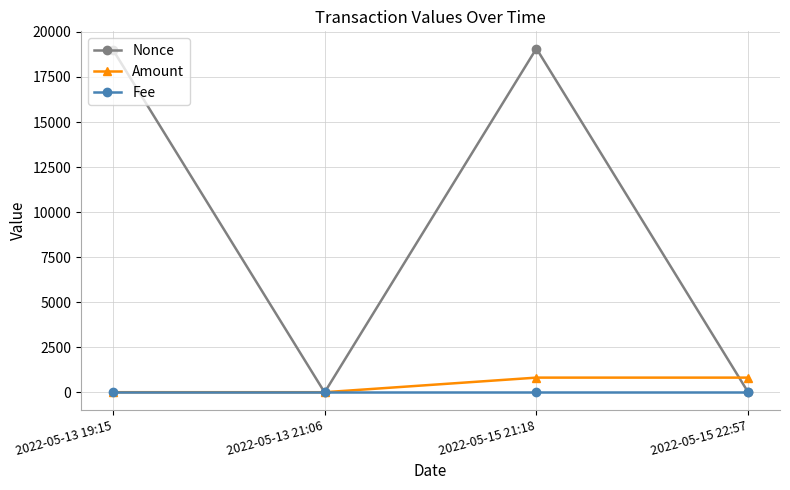

At which category does Amount reach its first local valley?

2022-05-13 21:06